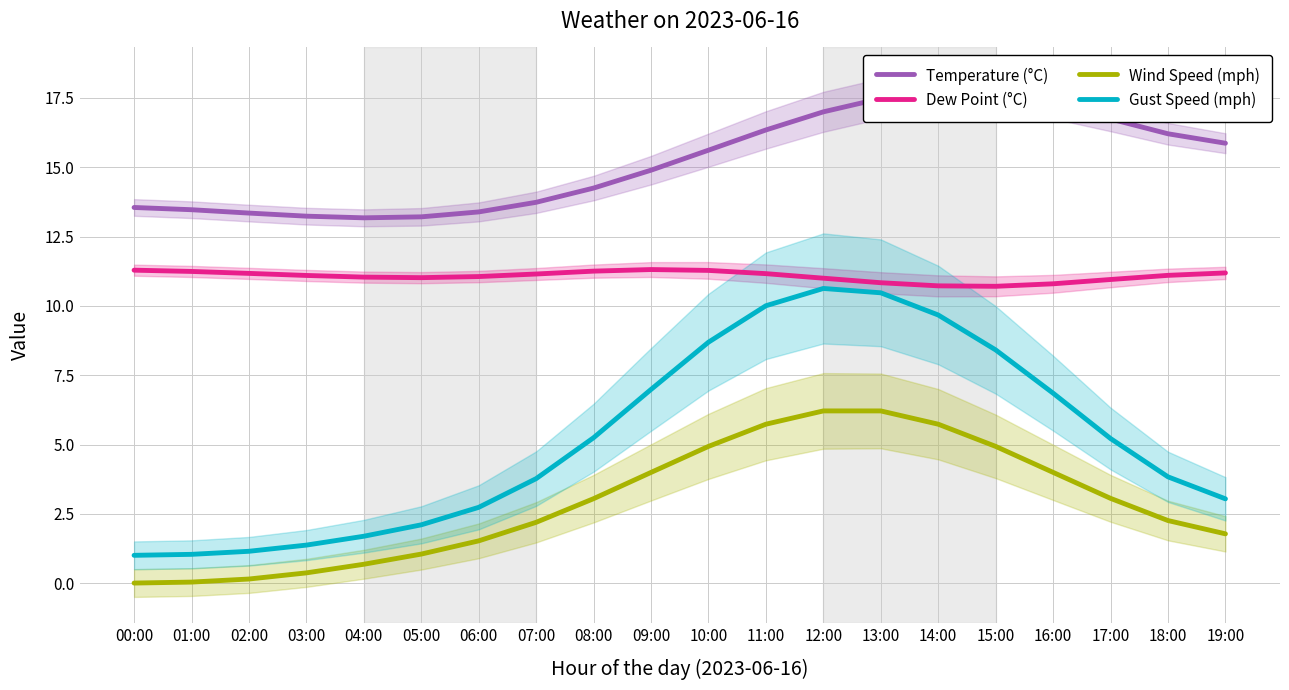

At which category is the sum across all series the highest?

13:00